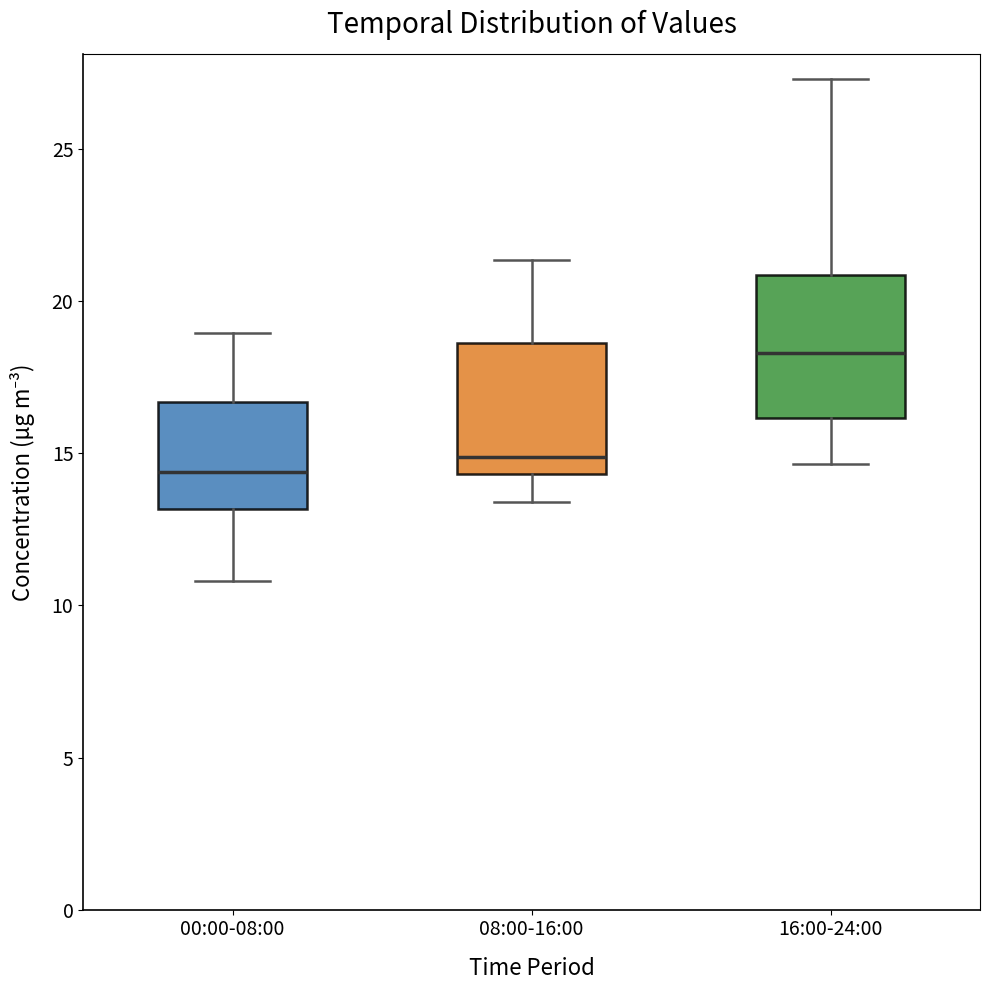

Reading left to right, transcribe this box plot: for each box, give where its median line is, the range the box spans, and where its two whiskers end, as read against the y-axis. The values are not printed on the chart, so give them approximately, as read against the axis.

00:00-08:00: median 14.5, box 13.0 to 16.5, whiskers 11.0 to 19.0
08:00-16:00: median 15.0, box 14.5 to 18.5, whiskers 13.5 to 21.5
16:00-24:00: median 18.5, box 16.0 to 21.0, whiskers 14.5 to 27.5